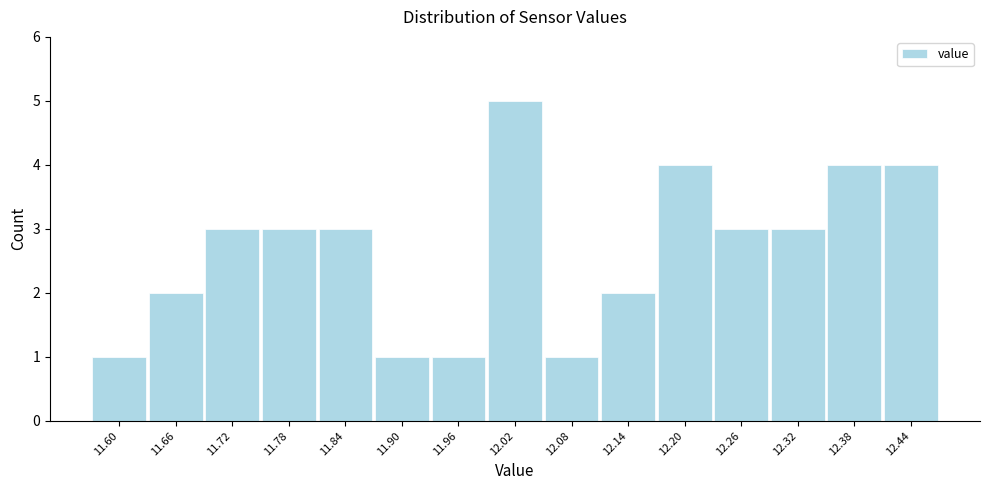

How tall is the bar that spans 11.69 to 11.75 on the x-axis? The values are not printed on the chart, so give them approximately, as read against the axis.

3